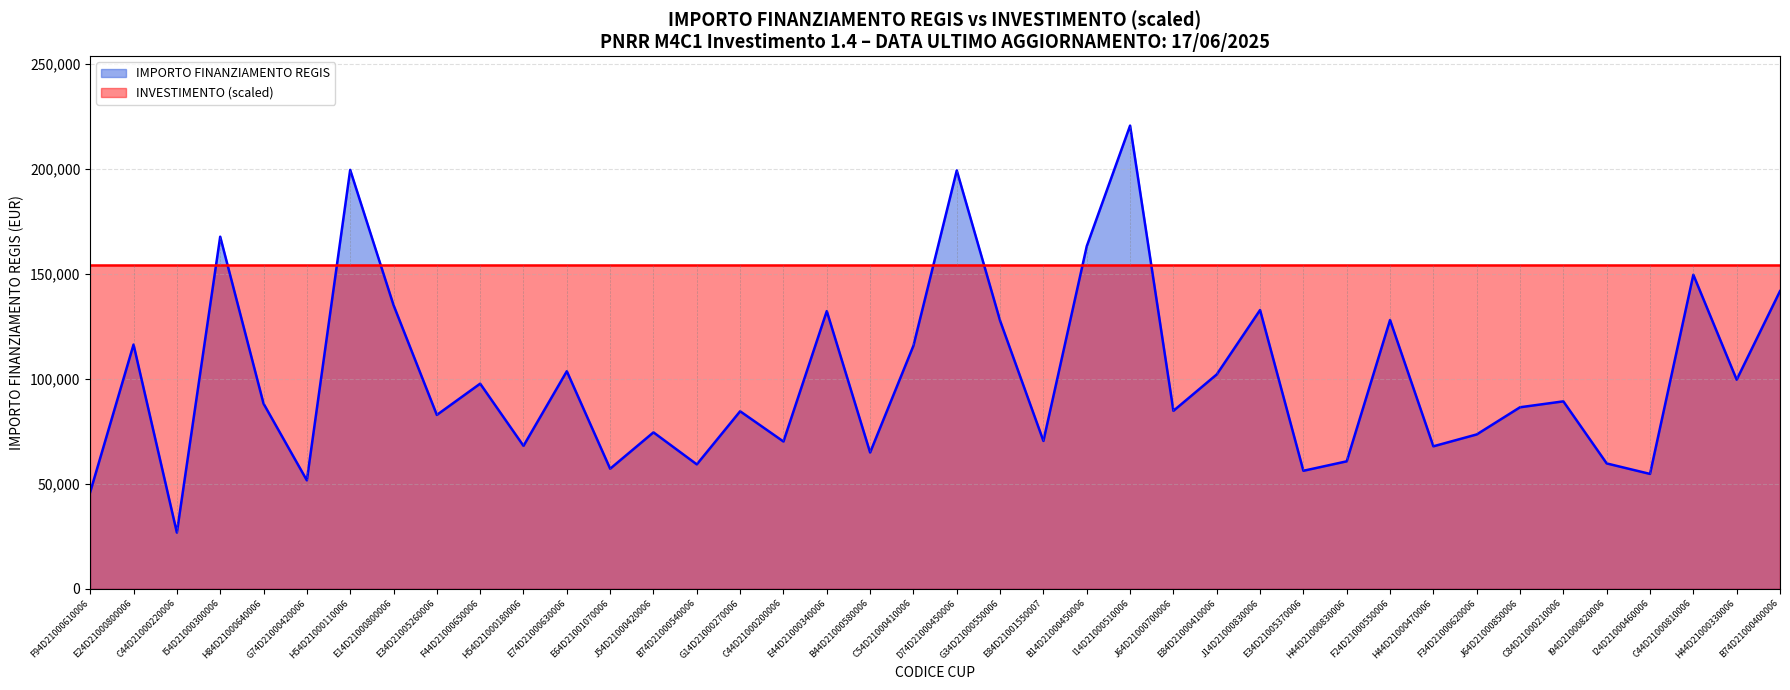

At which label is IMPORTO FINANZIAMENTO REGIS closest to 123696?

G34D21000550006